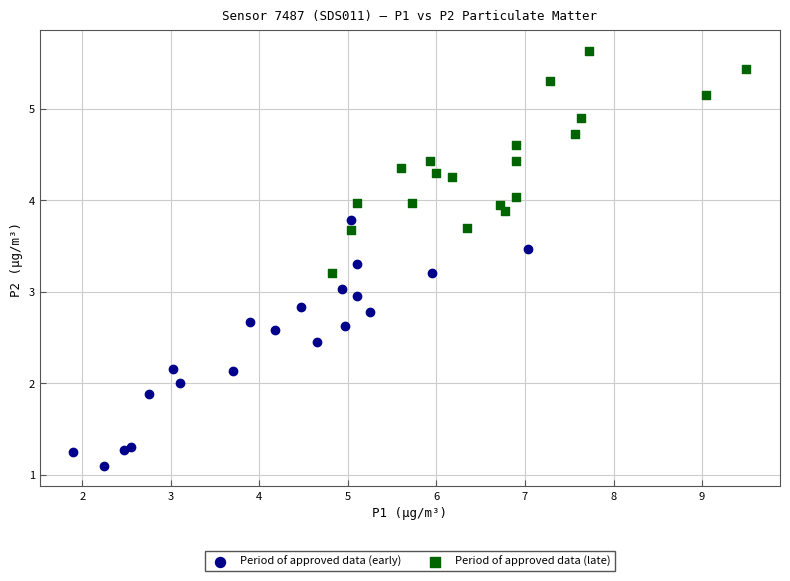

Which series contains the highest Y value?

Period of approved data (late)